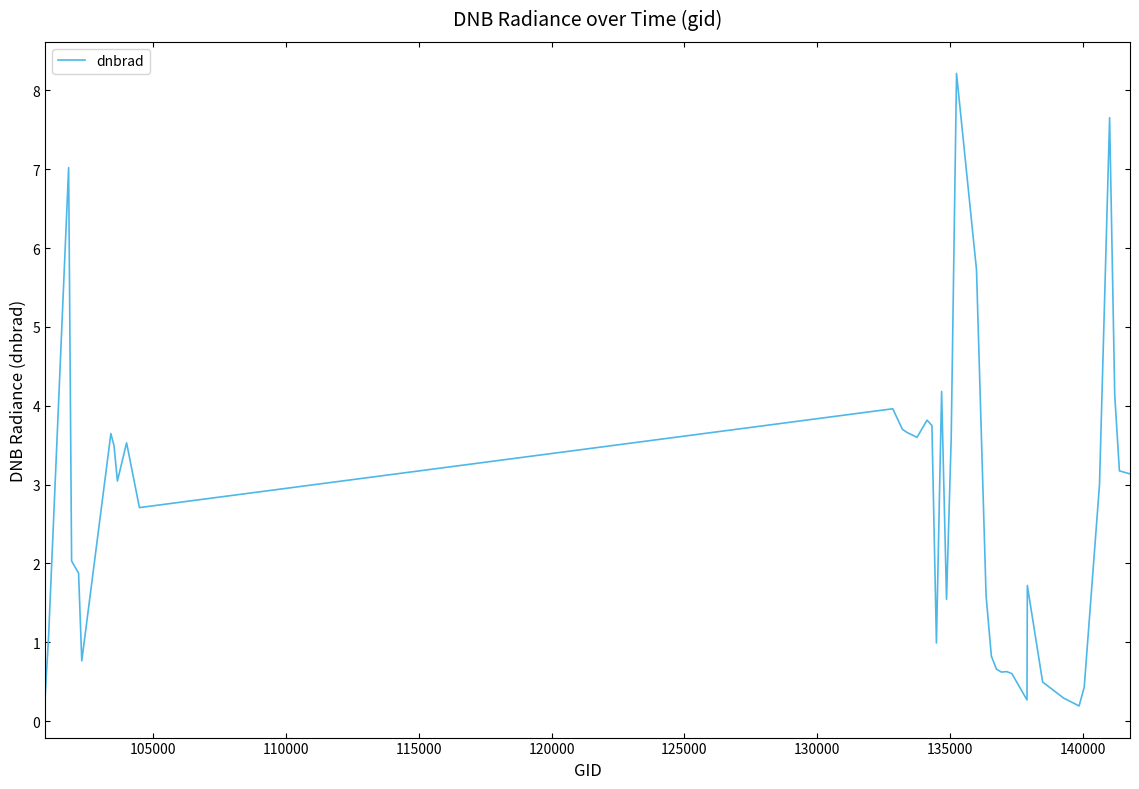

What is the difference between the maximum and minimum values?

8.0